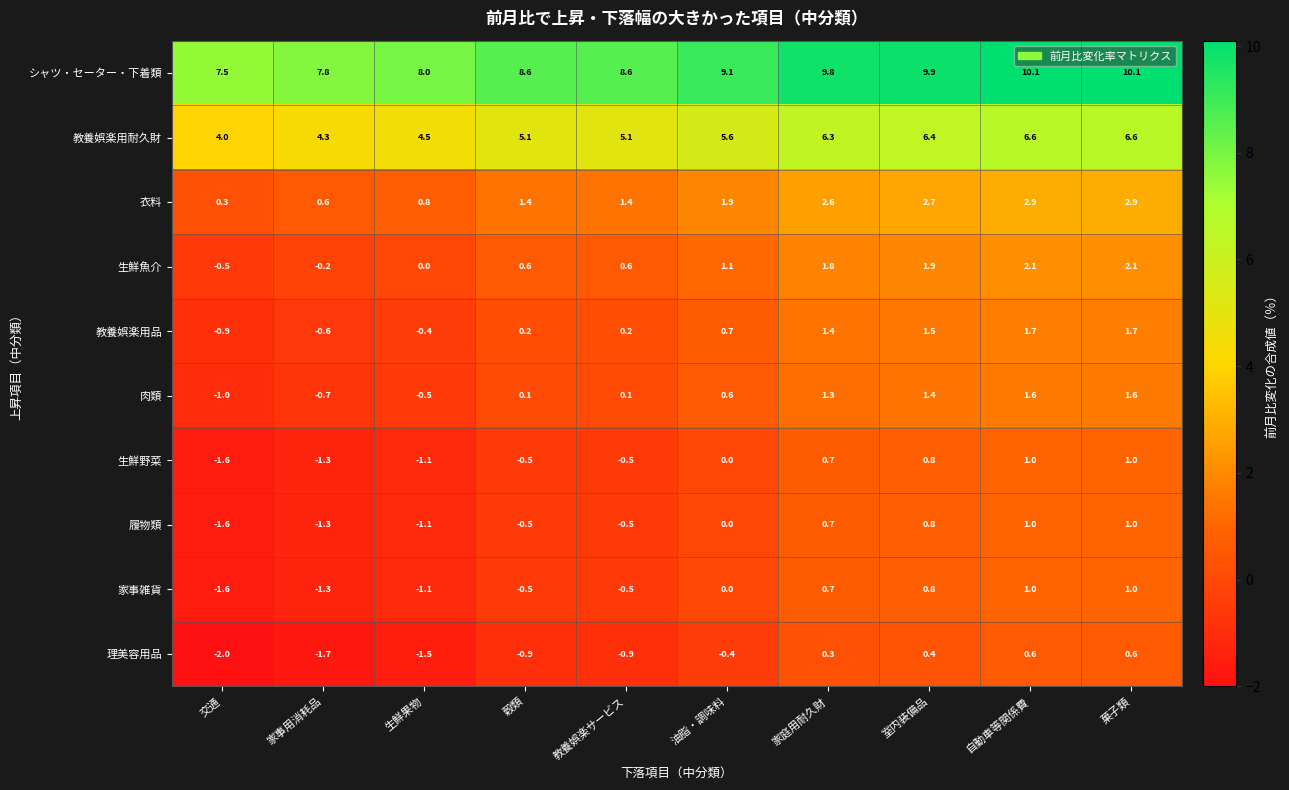

At which category does the chart reach its minimum across all series?

交通